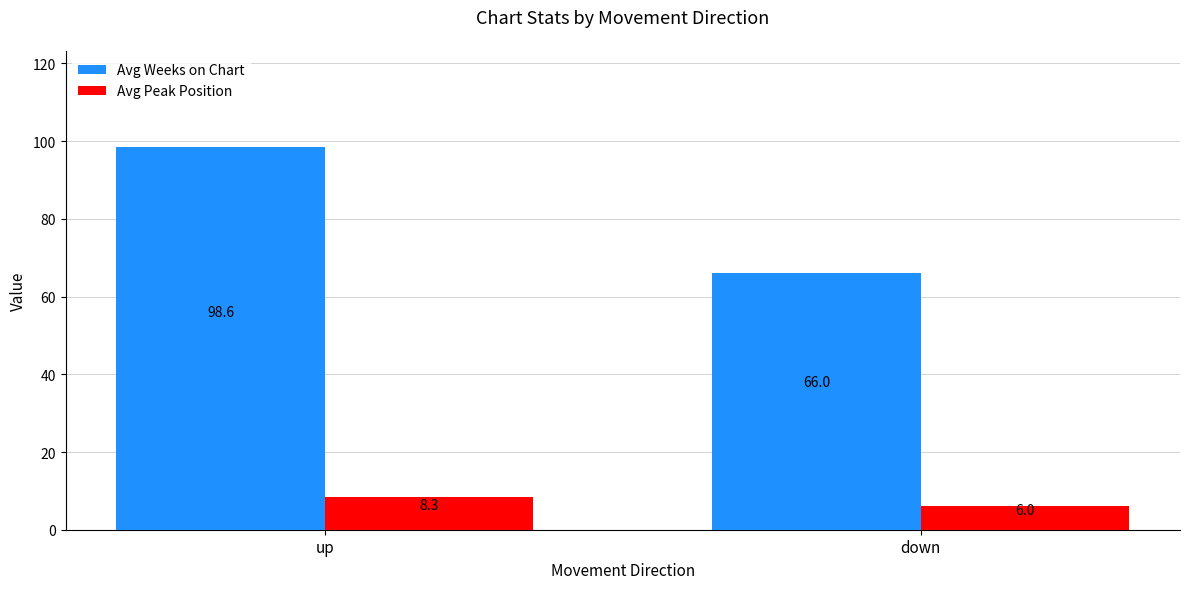

At which label does Avg Weeks on Chart first exceed 98?

up